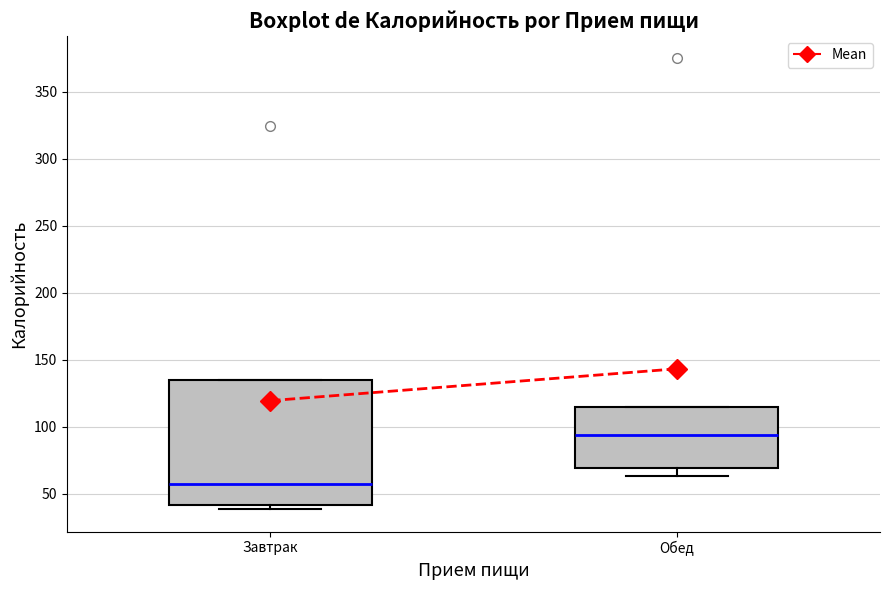

Which box is the tallest, from its lower edge to its upper edge?

Завтрак